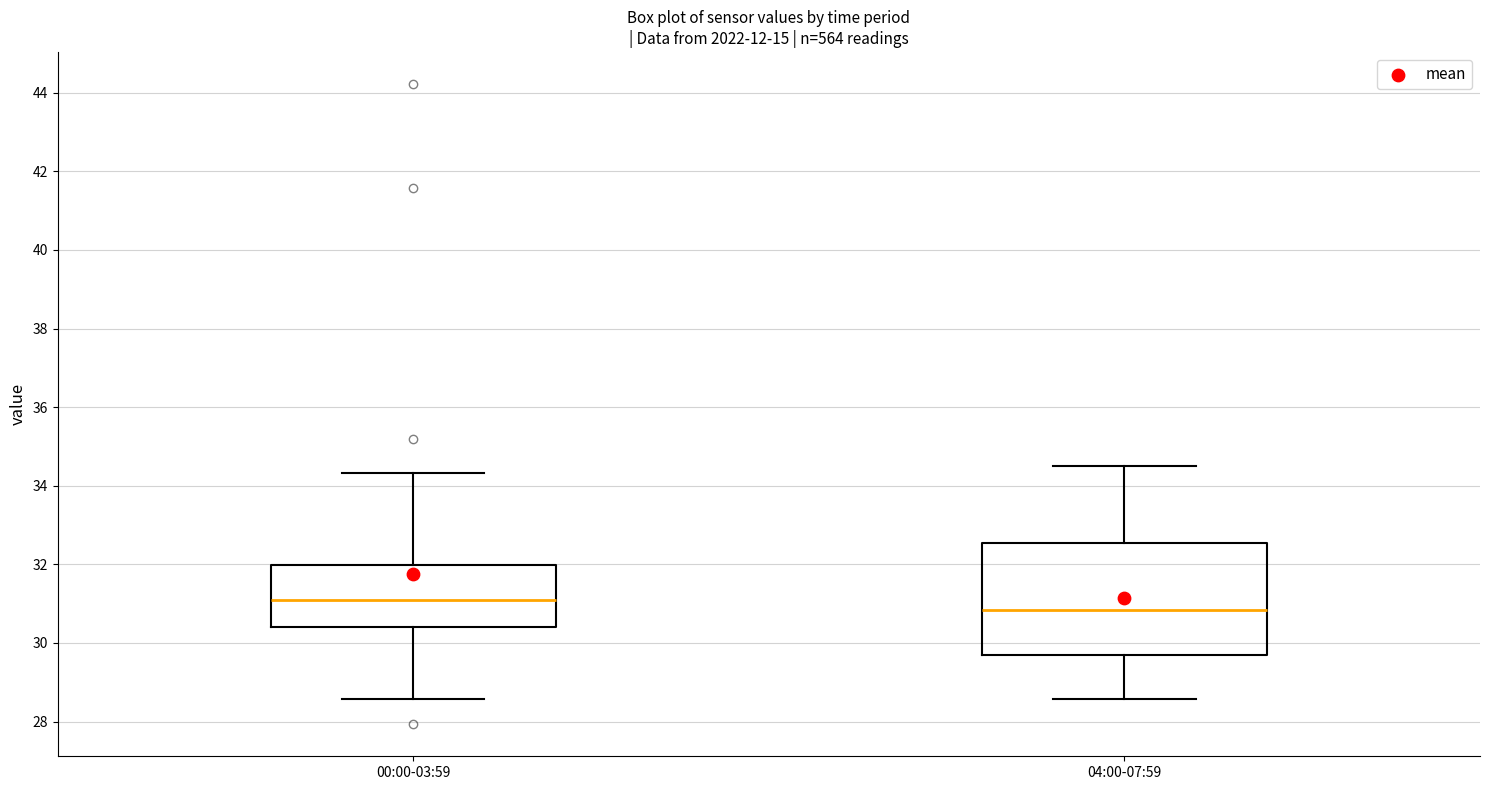

Which box has the highest median line?

00:00-03:59